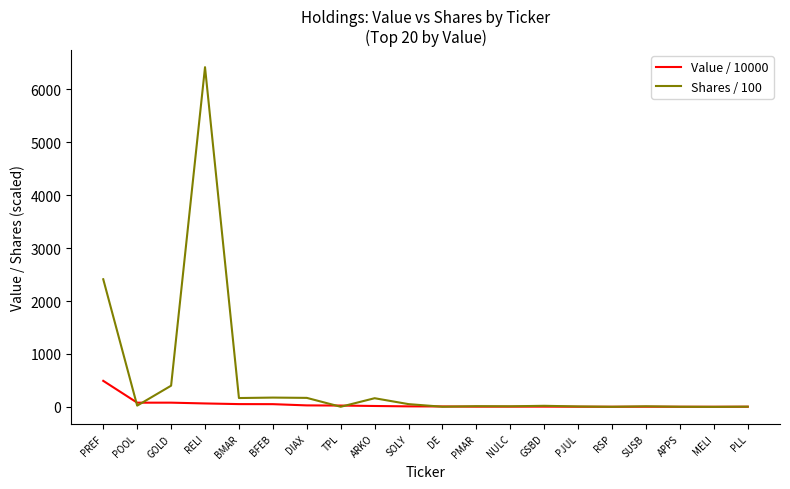

Is it true that Shares / 100 equals 400.0 at GOLD?

True